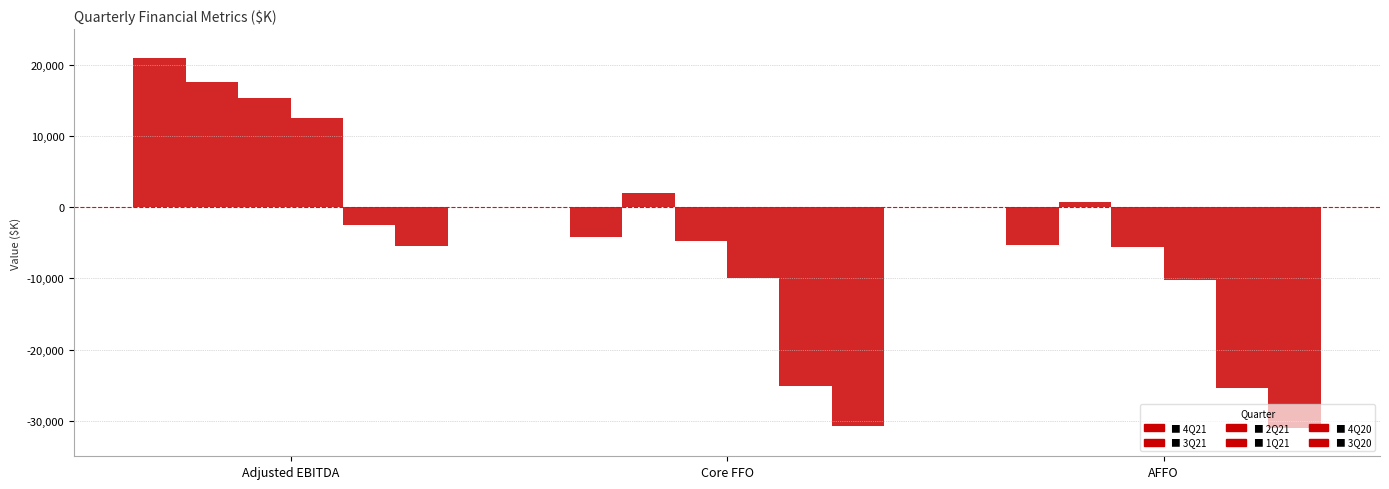

The value of 2Q21 at Core FFO is -6487. True or false?

False